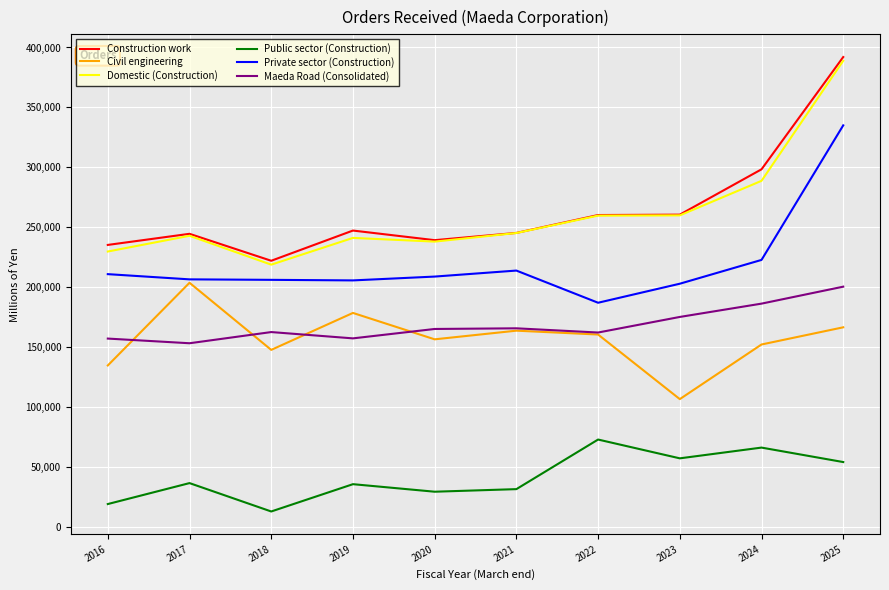

True or false: Construction work and Private sector (Construction) intersect in this chart.

False